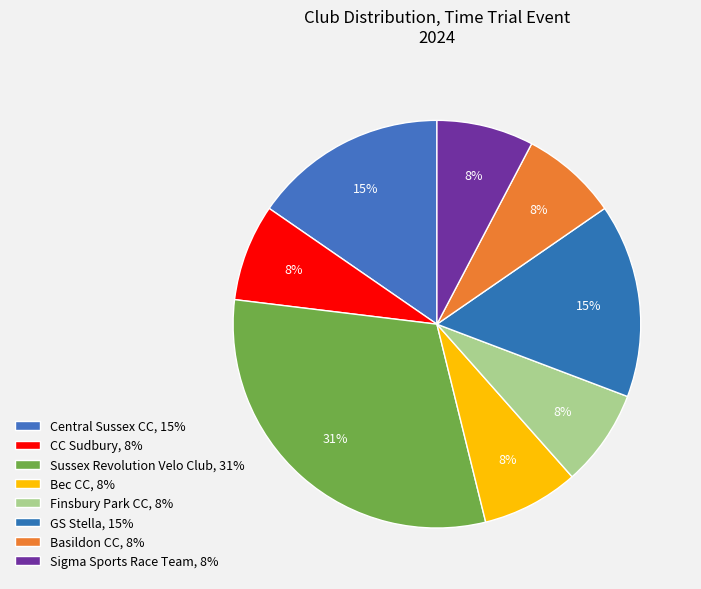

How many segments does this pie chart have?

8